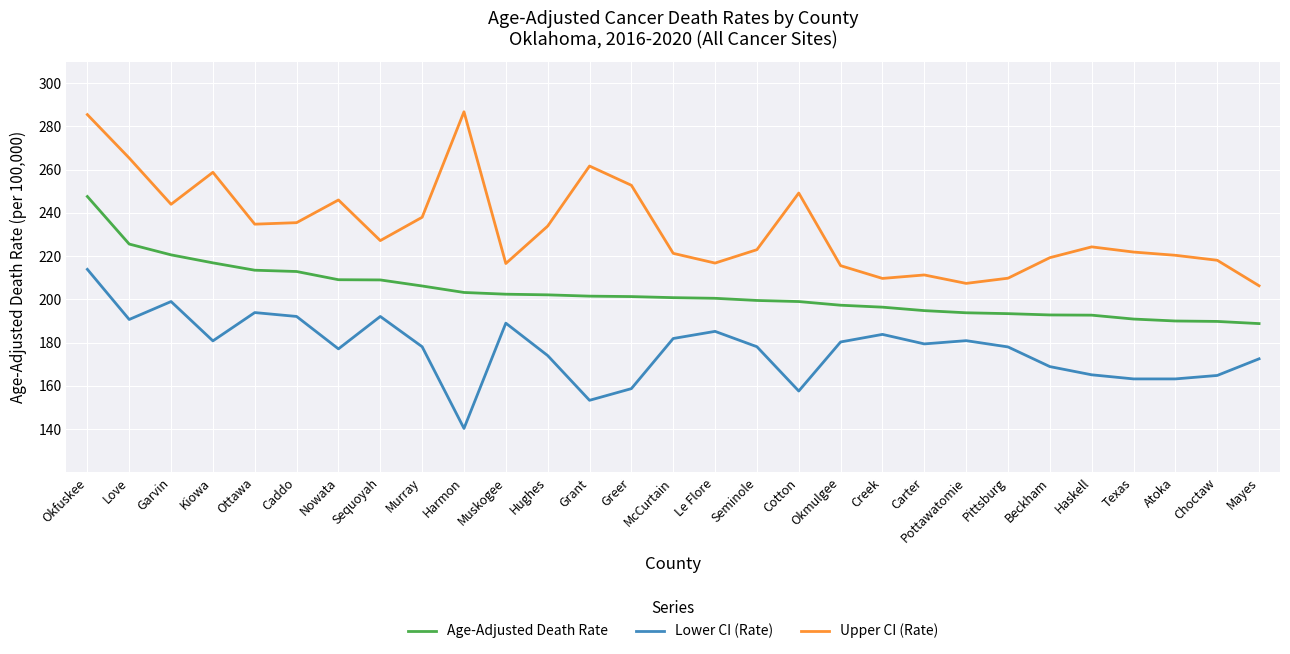

What position from the left is Harmon?

10